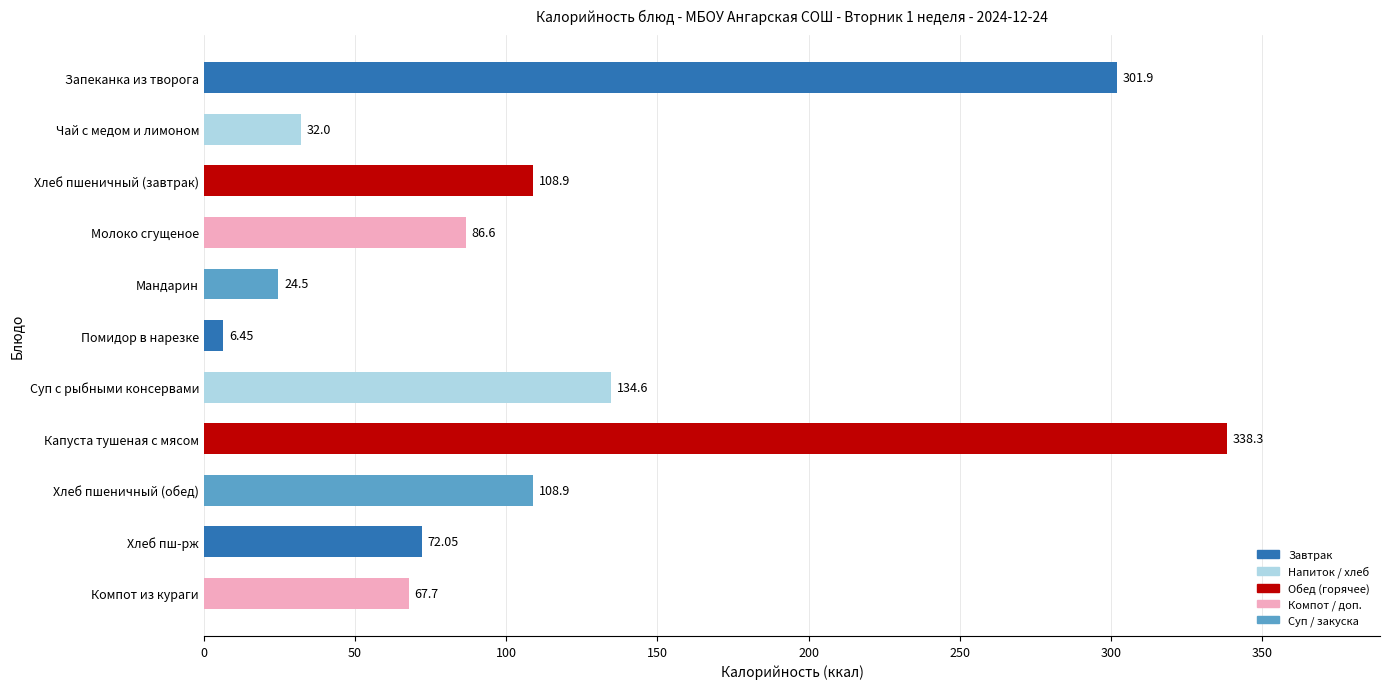

What is the sum of all values?

1281.9